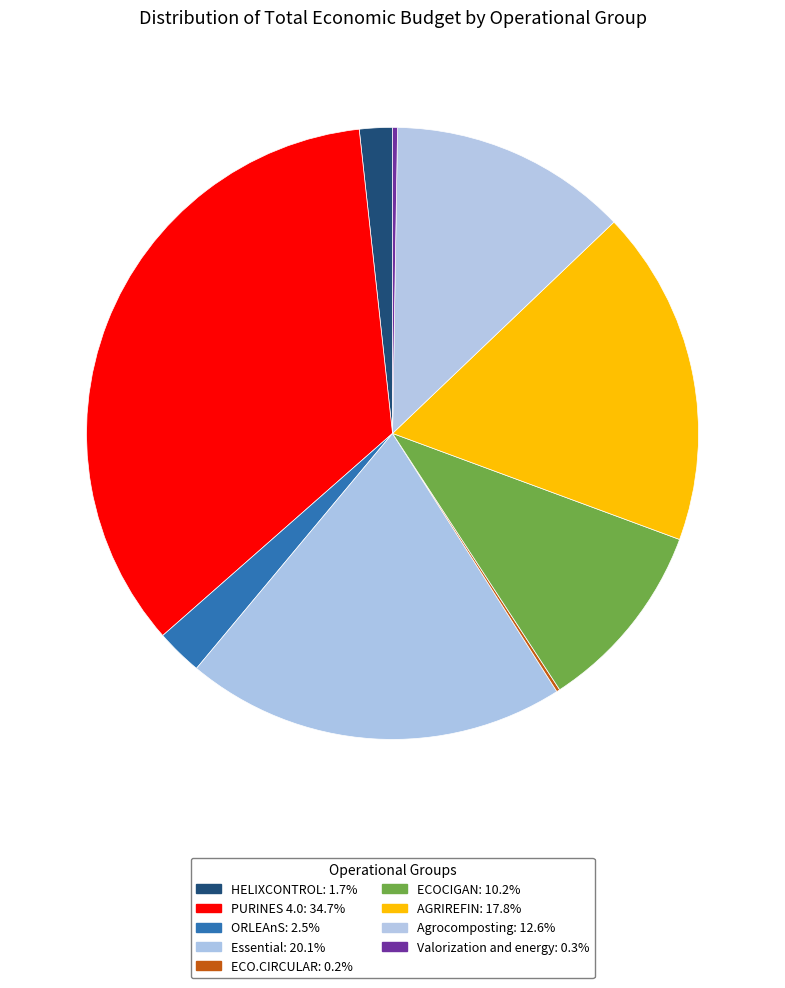

What is the total percentage of Agrocomposting and ECOCIGAN?

22.8%